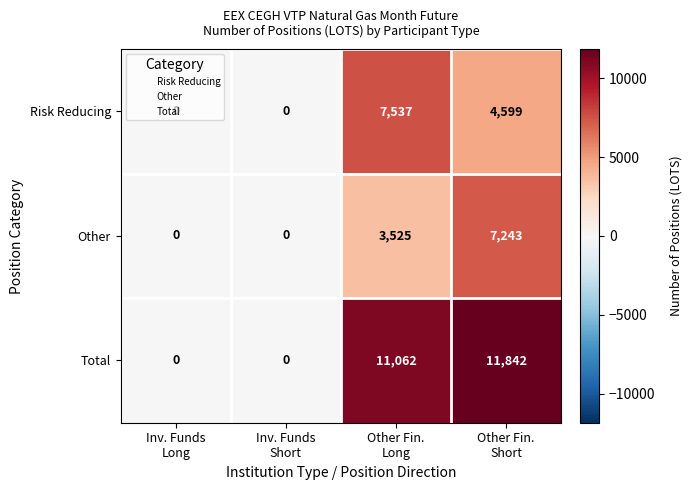

List the series in order of their peak value, lowest first.

Other, Risk Reducing, Total